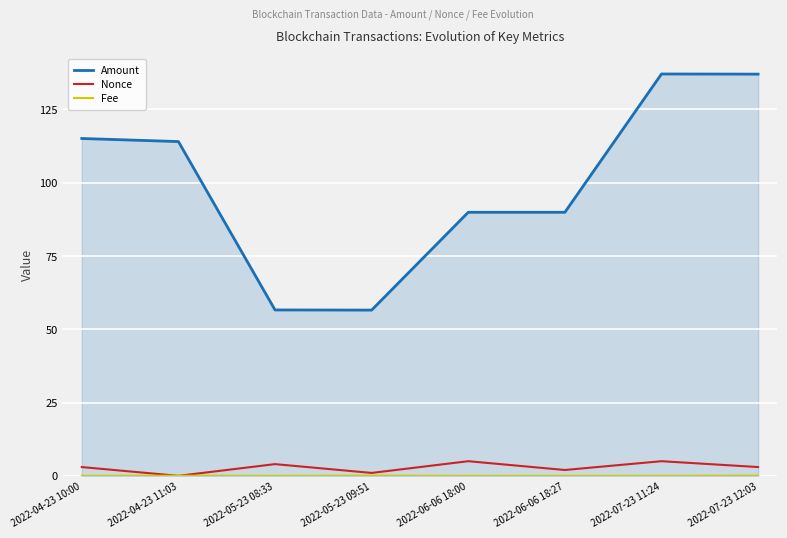

How many values in Nonce are above zero?

7